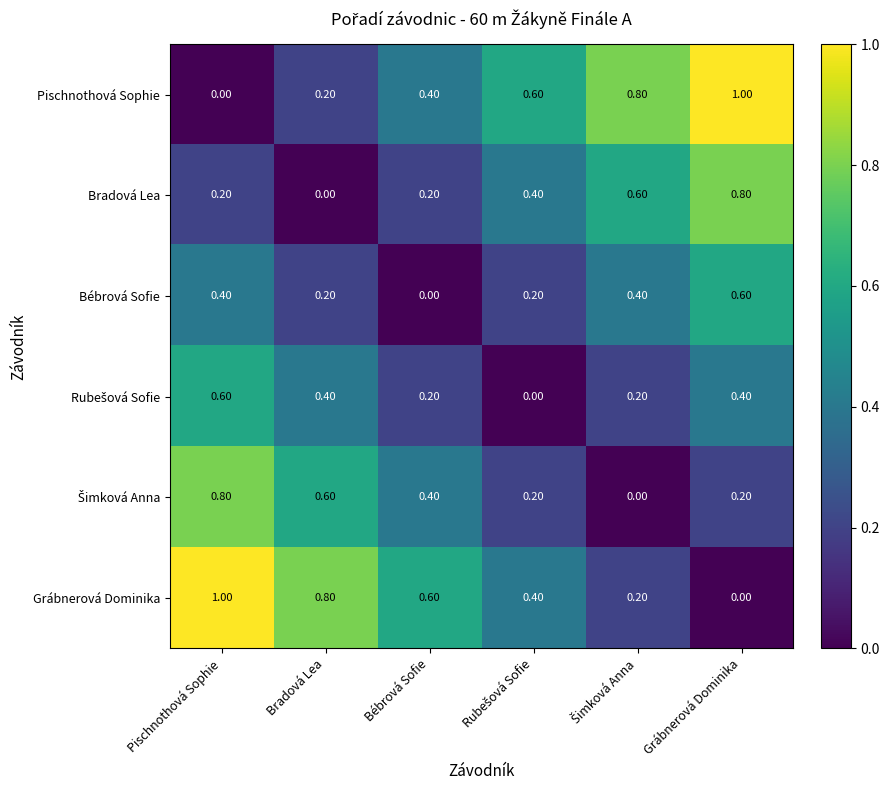

What is the difference between the second highest and second lowest values in the Pischnothová Sophie series?

0.6